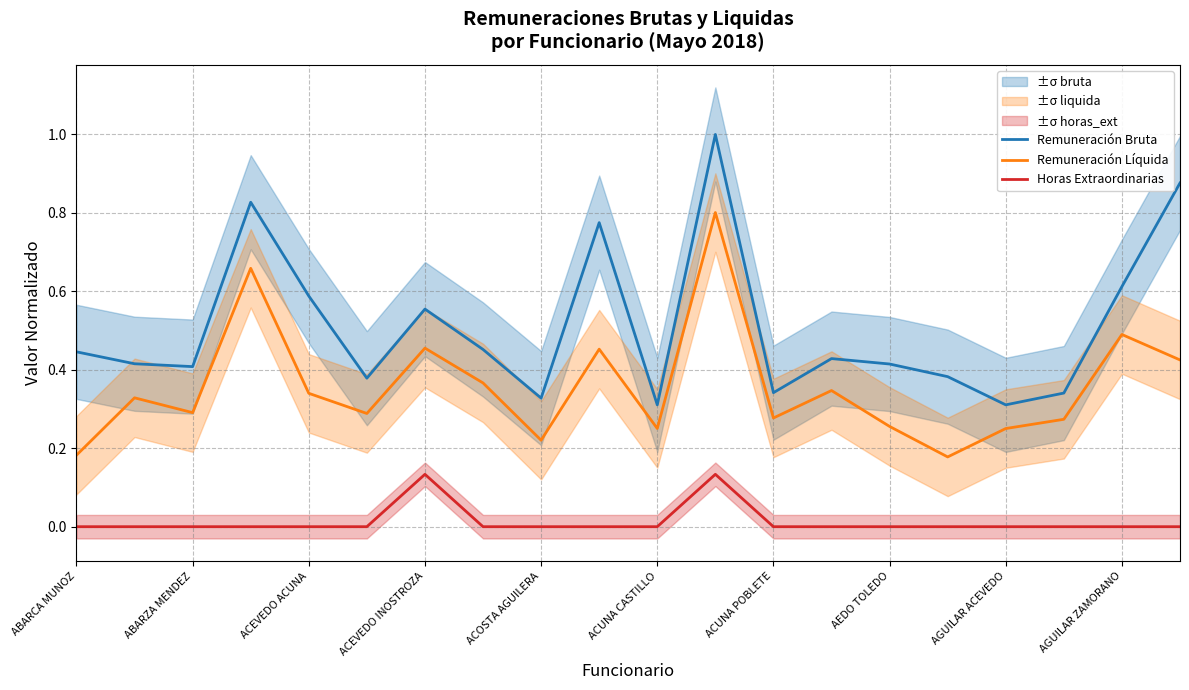

How many lines are shown in the chart?

3